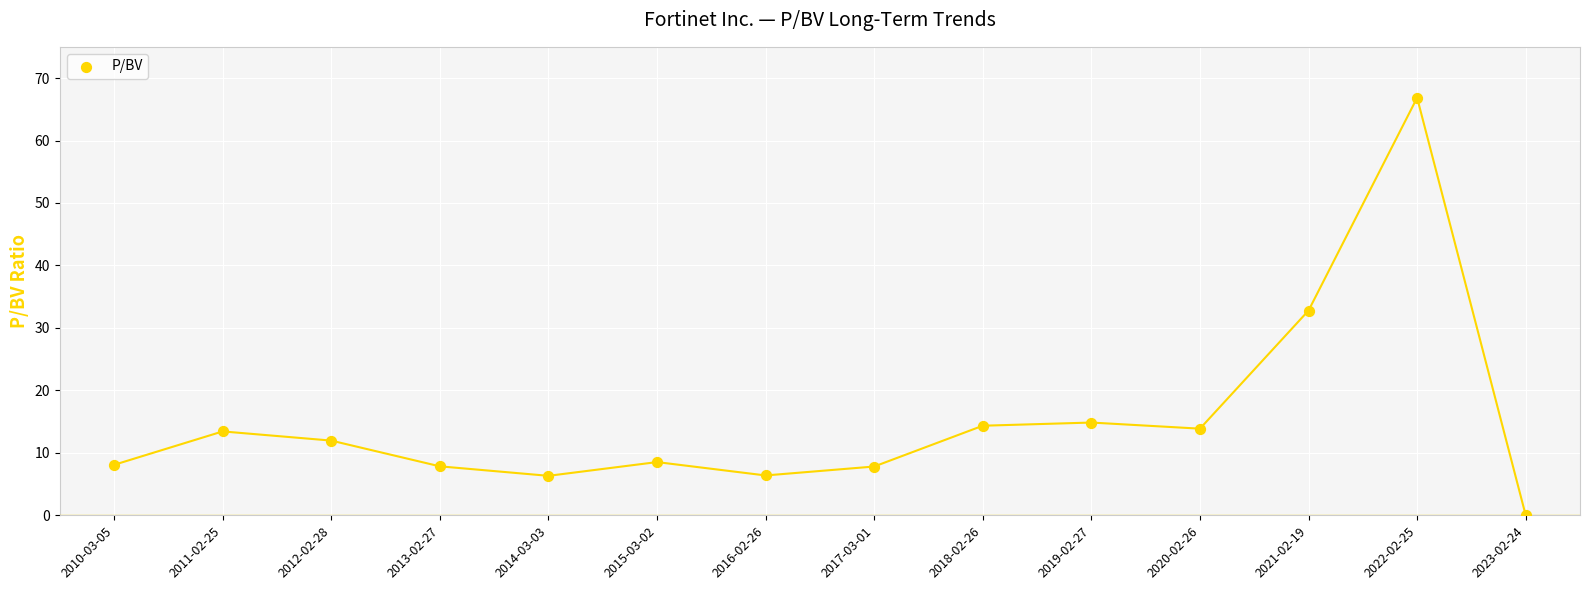

Count the number of points in this scatter plot.

14